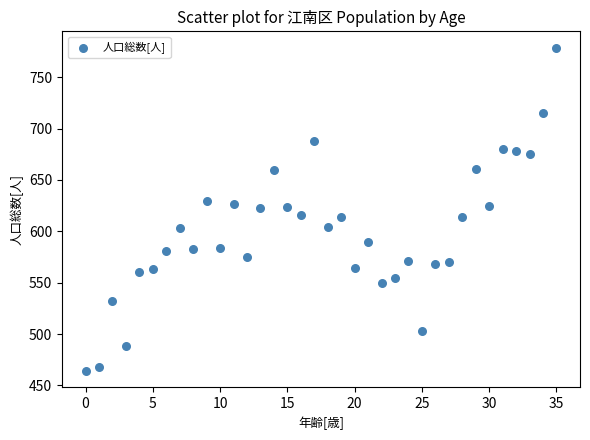

What is the range of Y values (max minus min)?

315